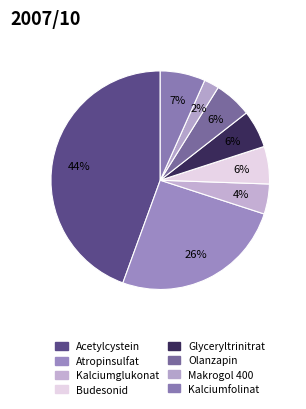

Which slice is the largest?

Acetylcystein